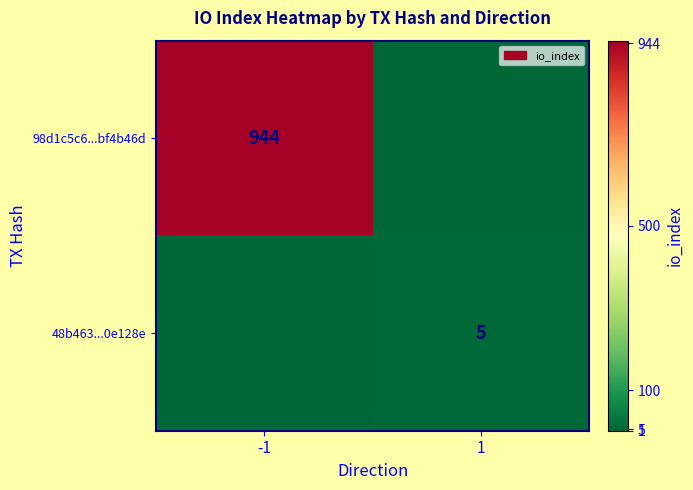

The 98d1c5c6...bf4b46d series shows 546 at -1. True or false?

False